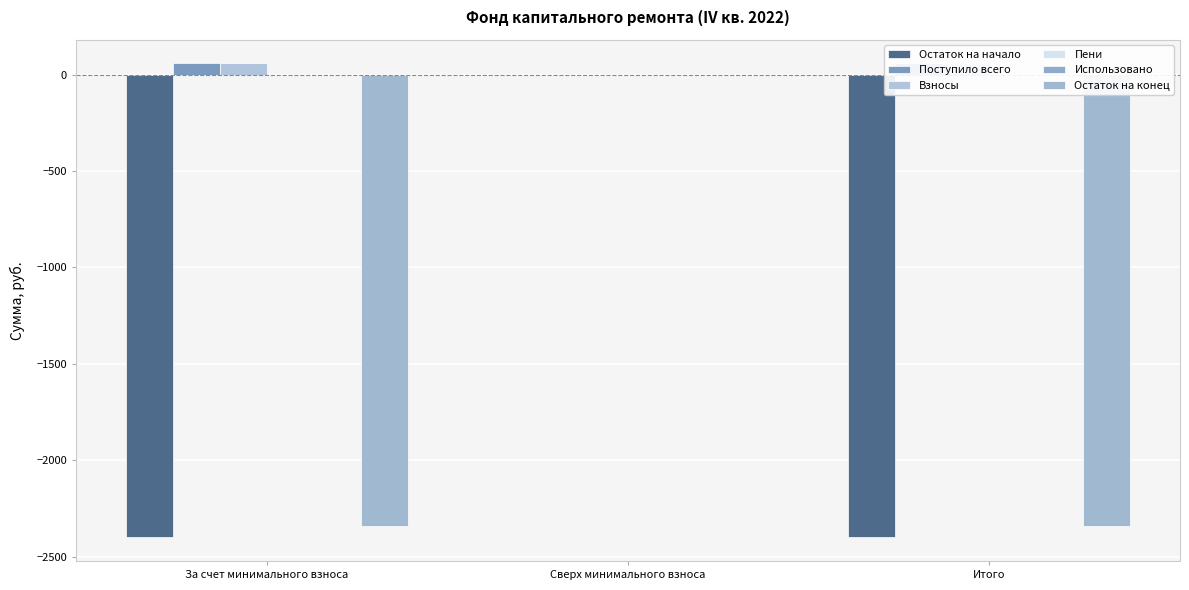

What is the average value of the Взносы series?

38.4